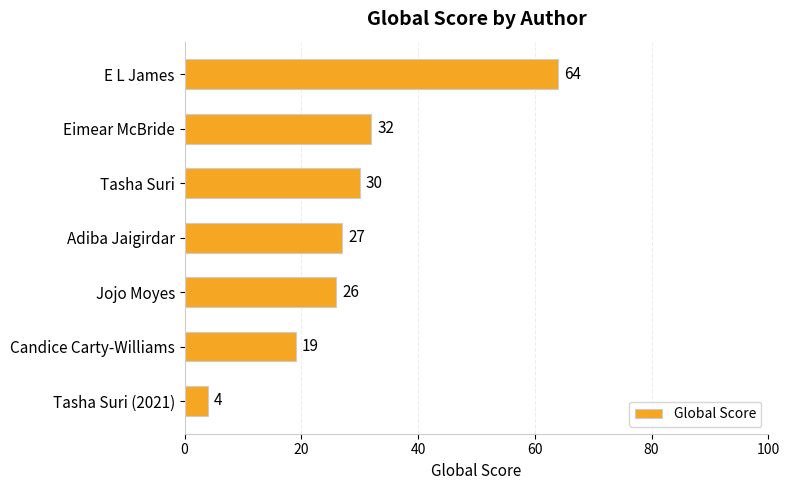

What is the smallest value displayed?

4